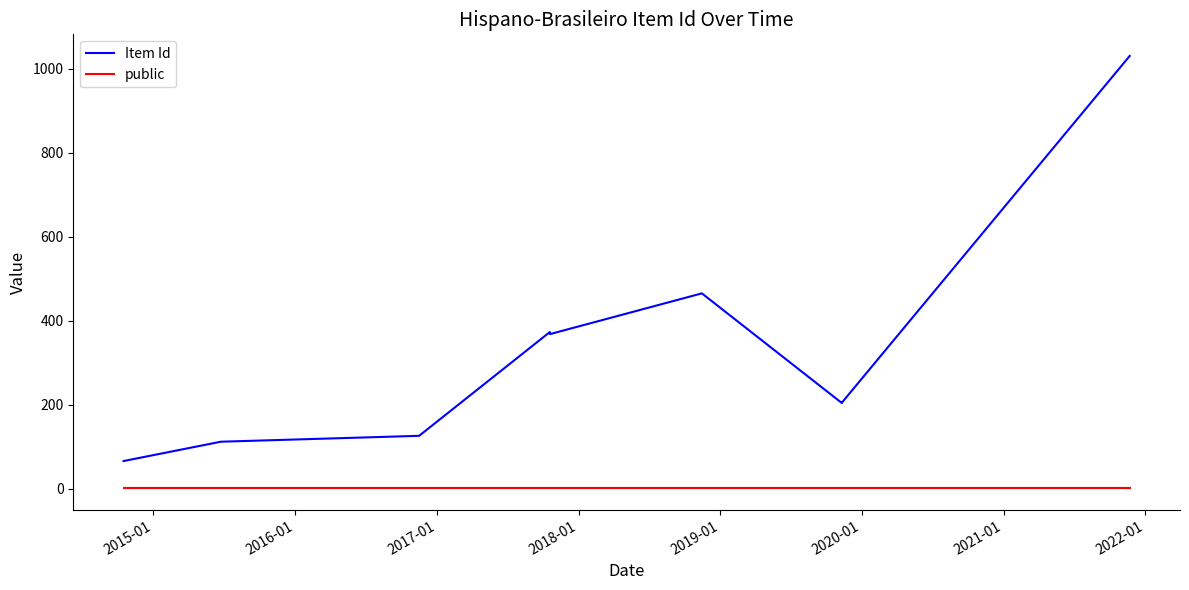

Which series has the largest total across all categories?

Item Id